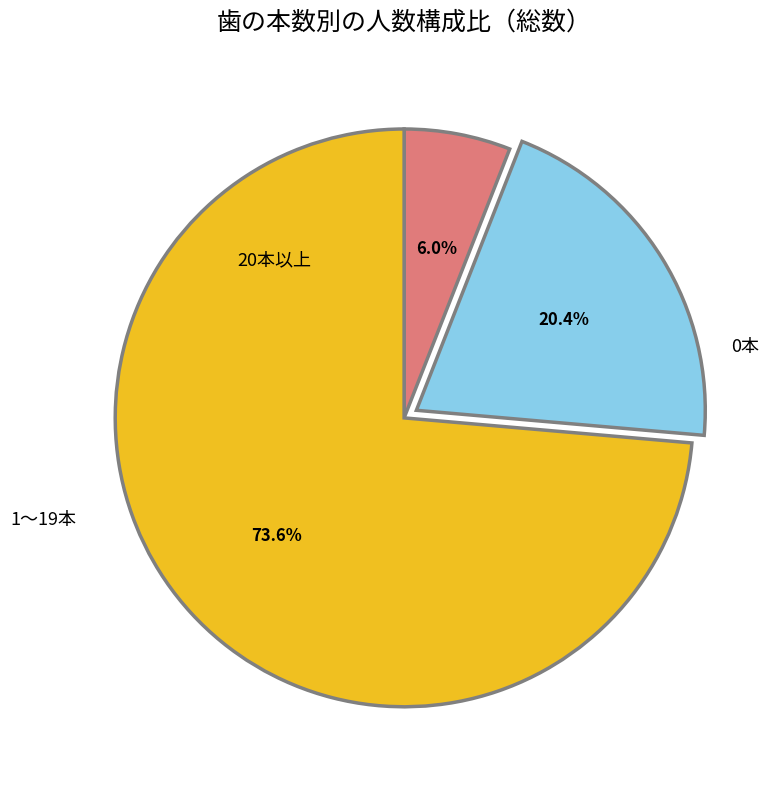

Count the number of slices in the pie.

3